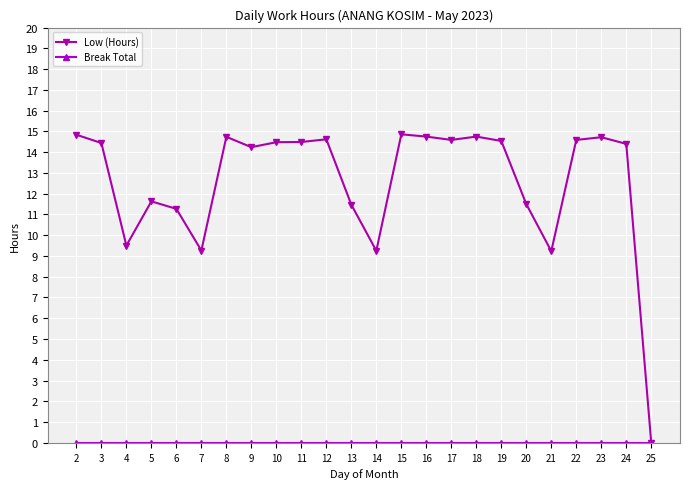

Where is the first local minimum for Low (Hours)?

4